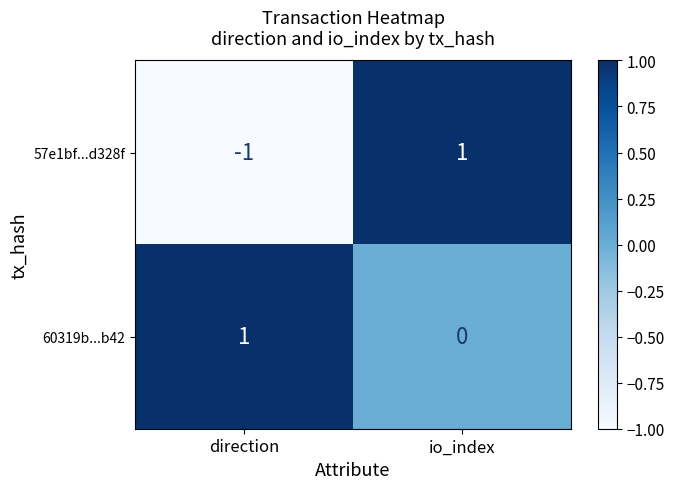

What is the difference between the maximum and minimum values in the 57e1bf...d328f series?

2